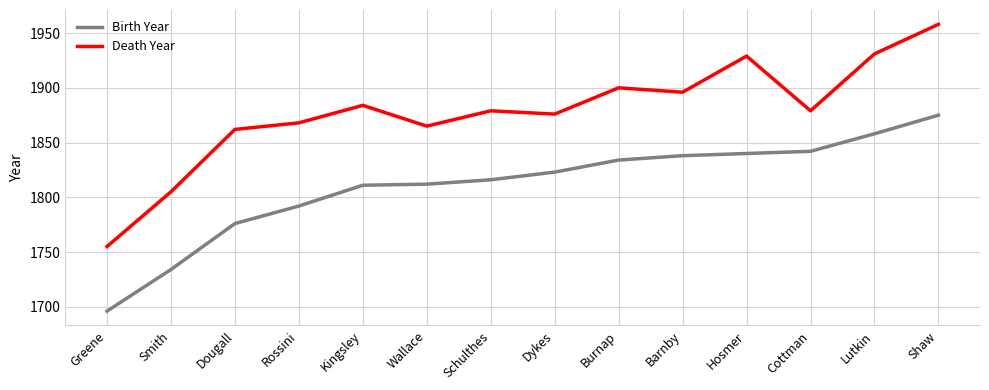

Is this an area chart (filled region under the line)?

No